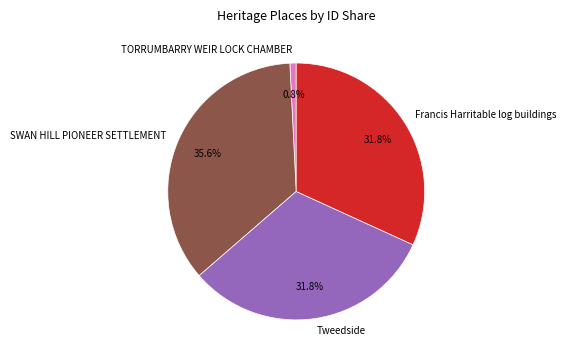

Which category has the smallest portion of the pie?

TORRUMBARRY WEIR LOCK CHAMBER